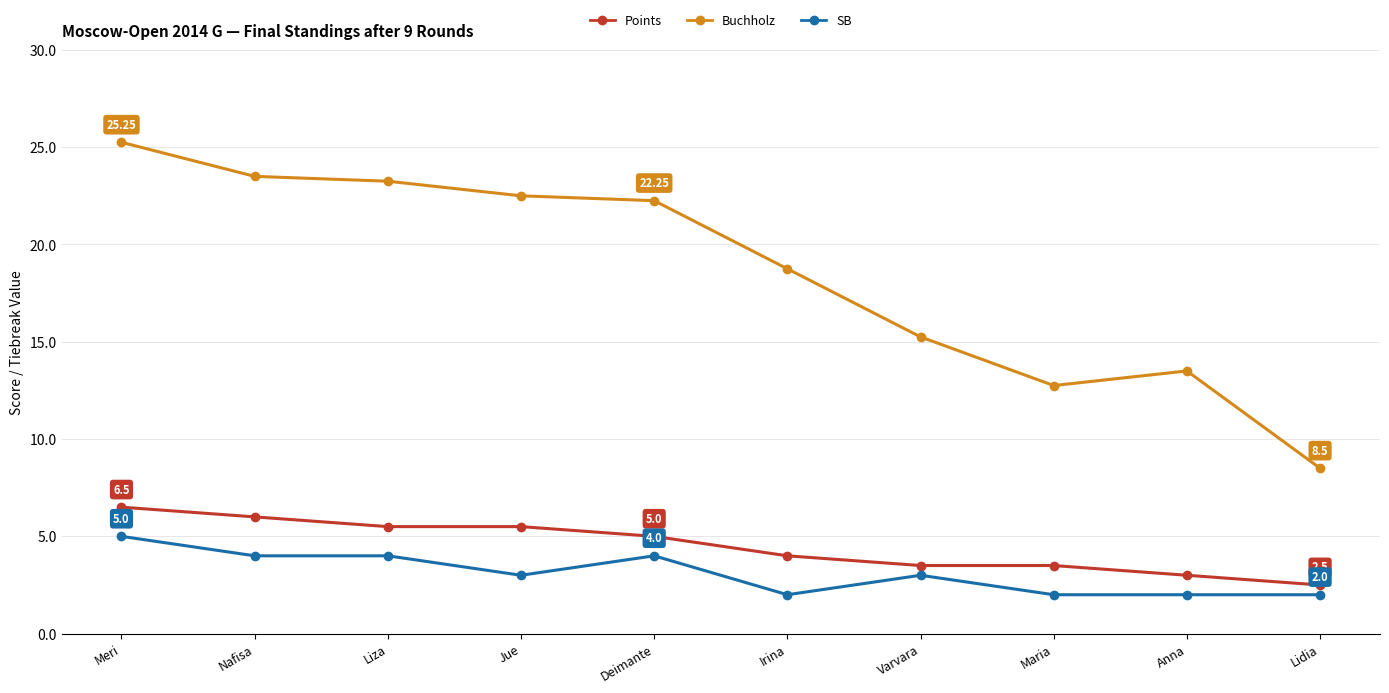

At which label does Points first exceed 5?

Meri